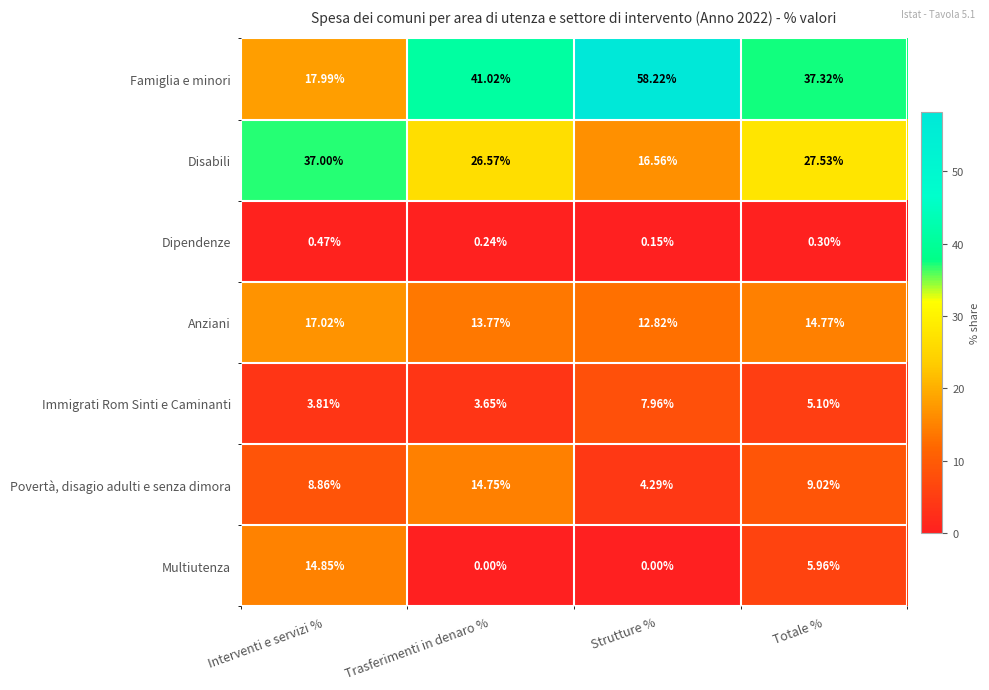

At which label does Multiutenza first exceed 5?

Interventi e servizi %